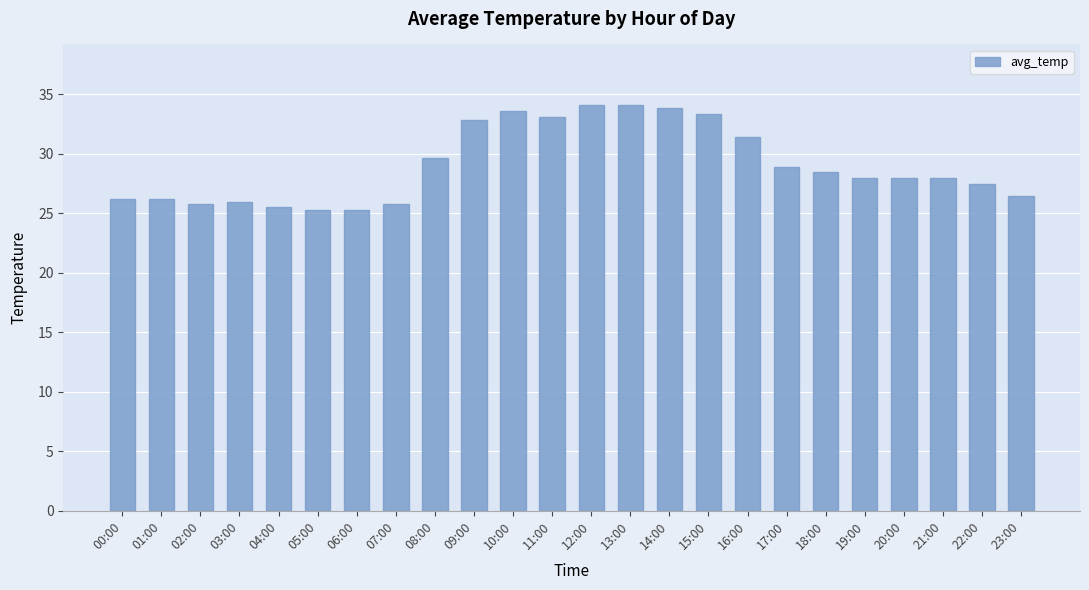

The chart shows a value of 25.2 at 05:00. True or false?

True